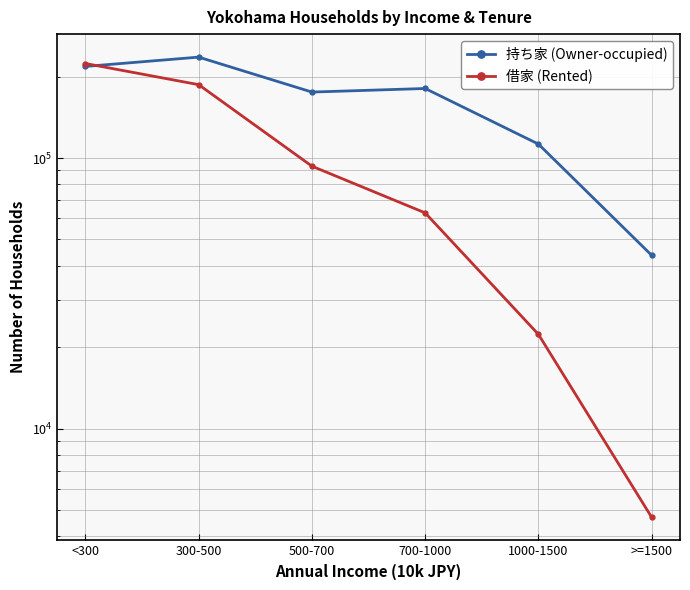

Which series has the widest spread of values?

借家 (Rented)